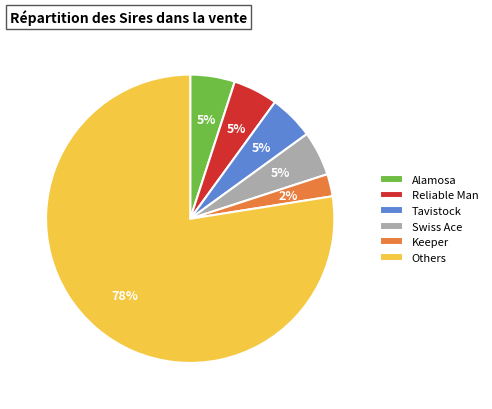

Which has a higher value, Others or Tavistock?

Others